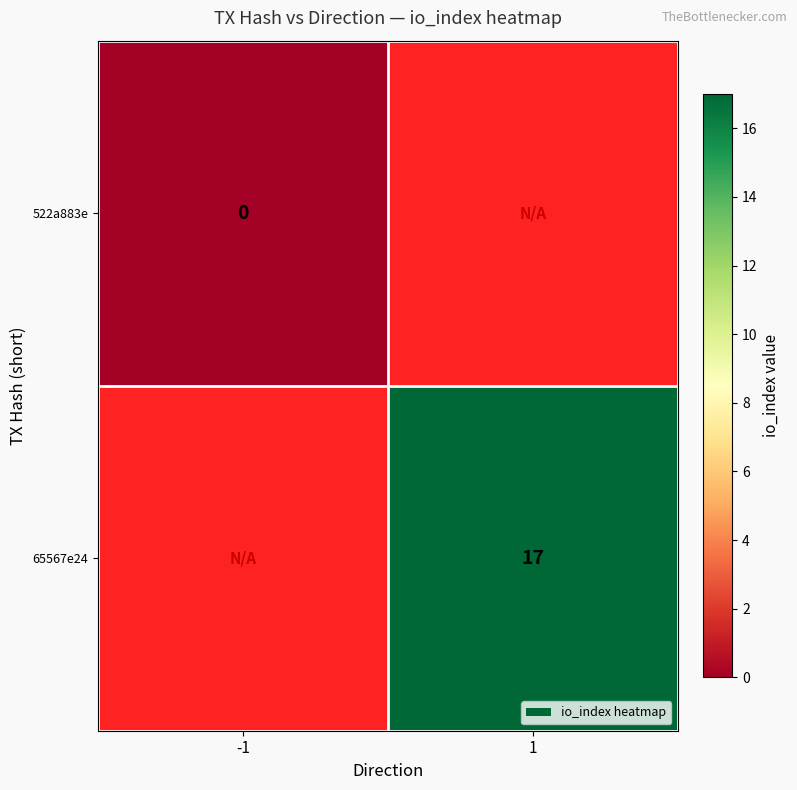

The 65567e24 series shows 17 at 1. True or false?

True